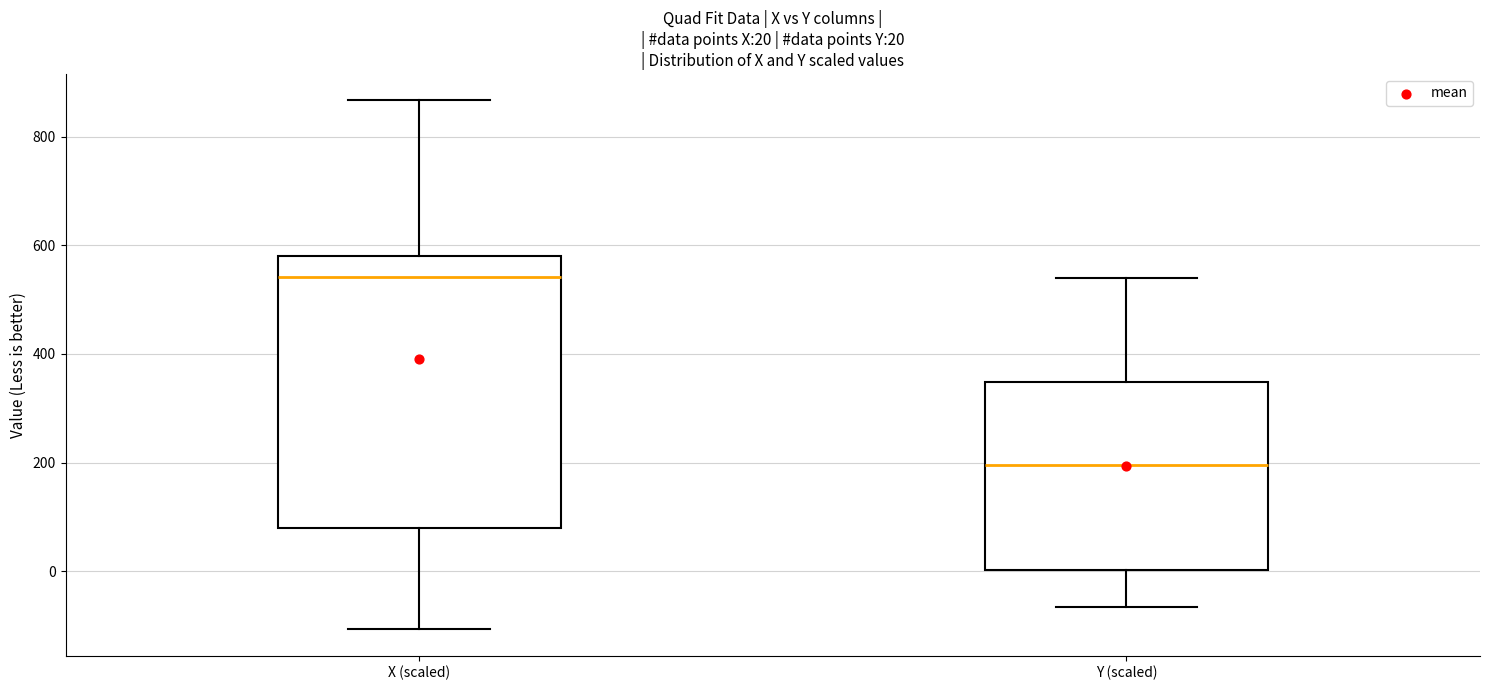

Which box is the tallest, from its lower edge to its upper edge?

X (scaled)